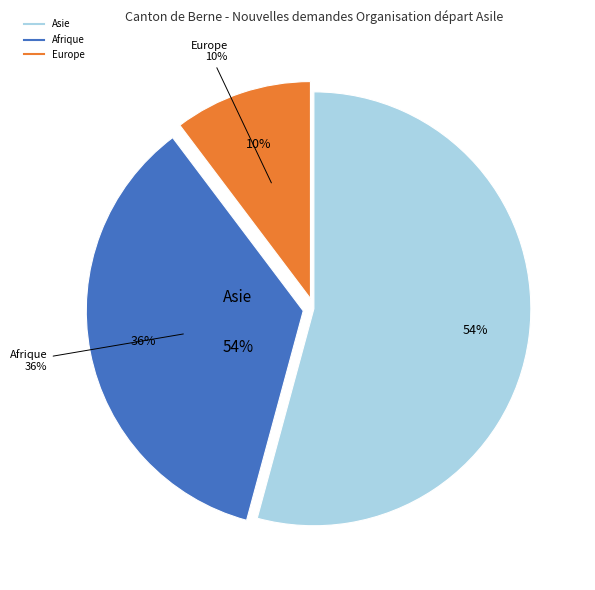

Does Asie account for over 50% of the chart?

Yes